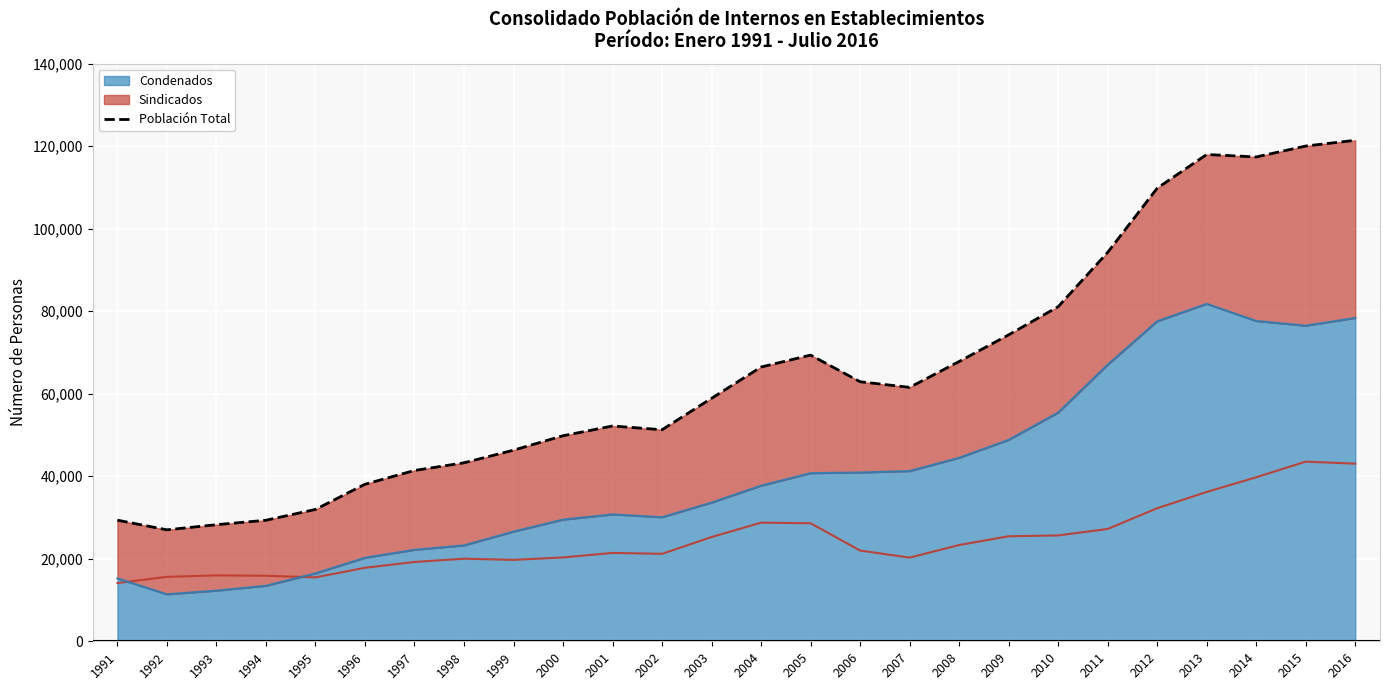

List the labels in order of value, largest first.

2016, 2015, 2013, 2014, 2012, 2011, 2010, 2009, 2005, 2008, 2004, 2006, 2007, 2003, 2001, 2002, 2000, 1999, 1998, 1997, 1996, 1995, 1991, 1994, 1993, 1992